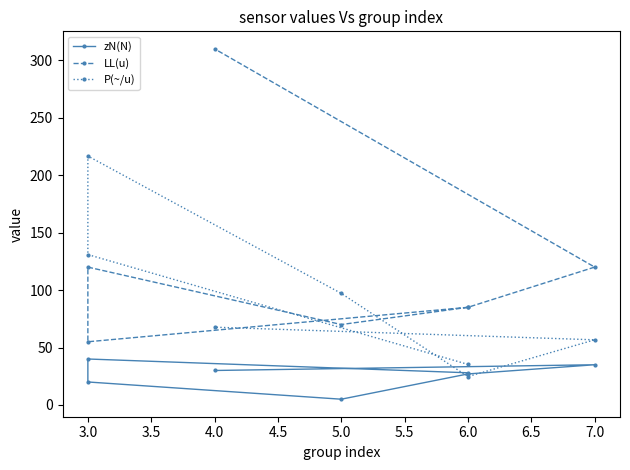

True or false: LL(u) and zN(N) cross at least once.

False